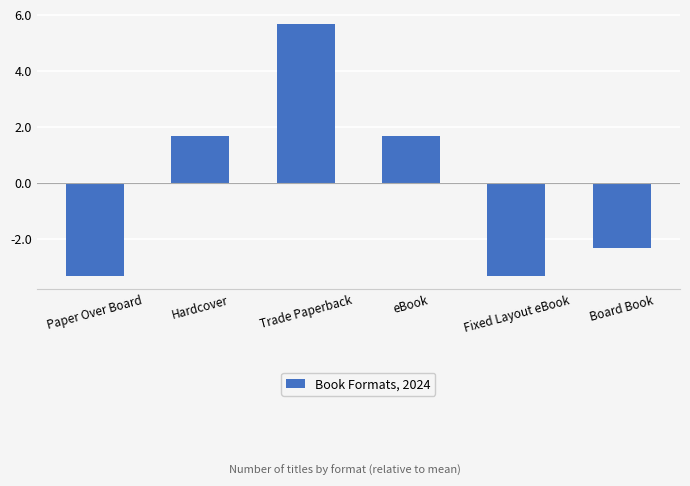

What is the approximate value at Board Book?

-2.3